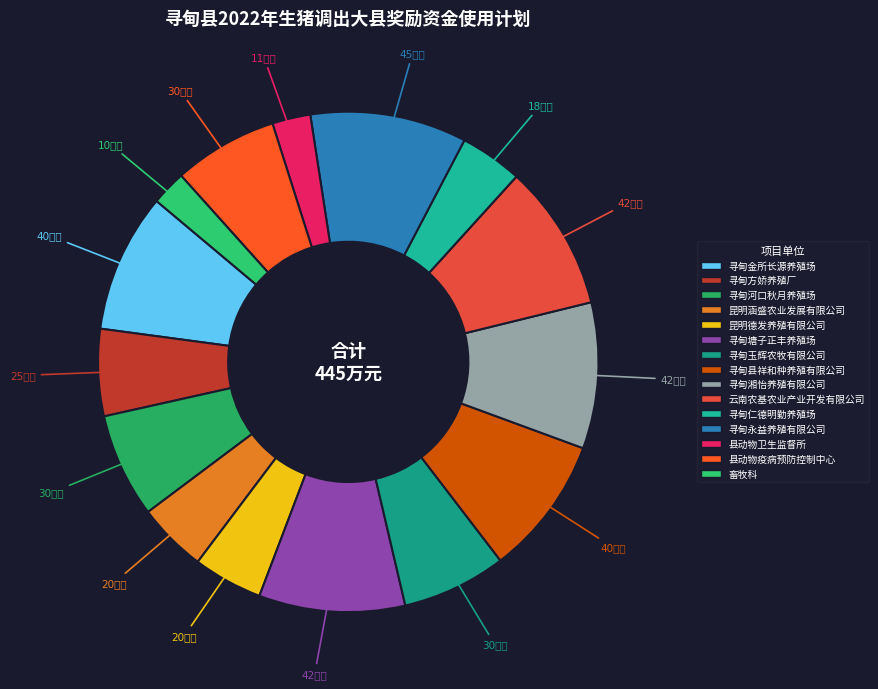

Count the number of slices in the pie.

15